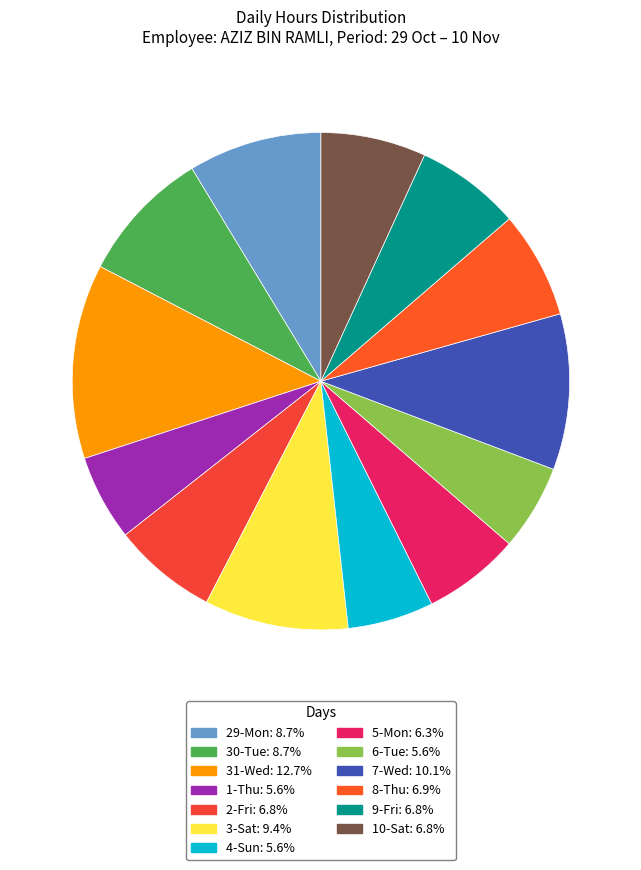

Does 31-Wed account for over 50% of the chart?

No